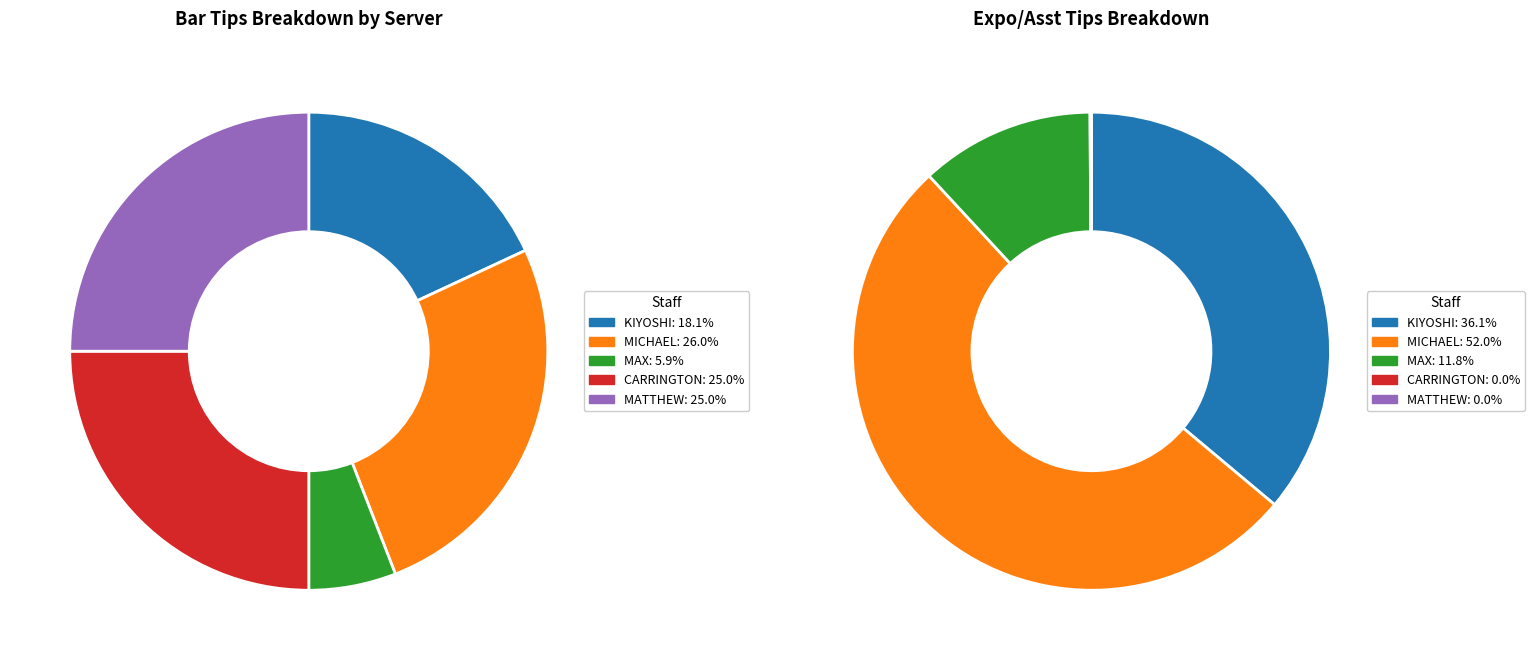

Which slice is the largest?

MICHAEL